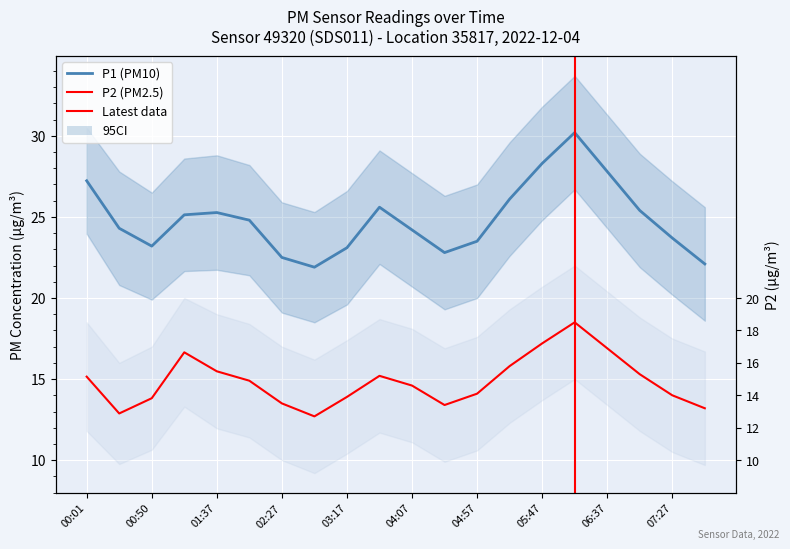

Which label corresponds to the smallest value in the chart?

02:52